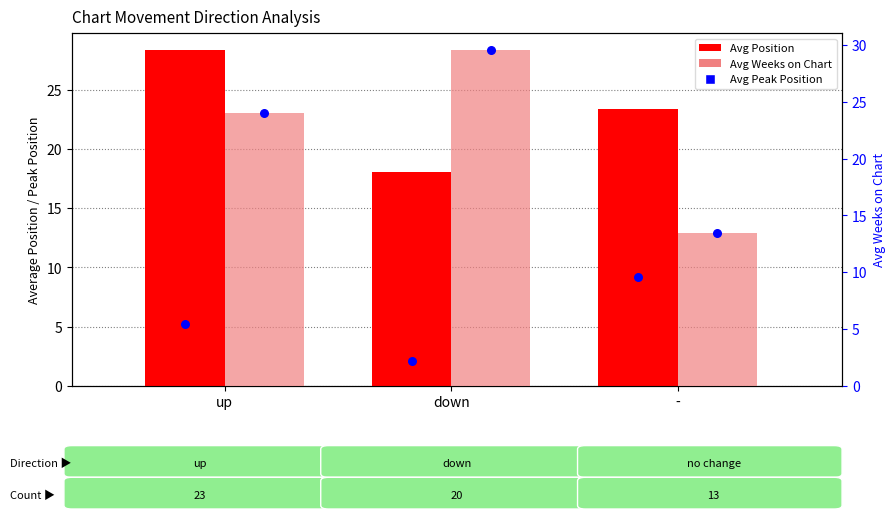

Which series reaches the minimum Y coordinate?

Avg Peak Position